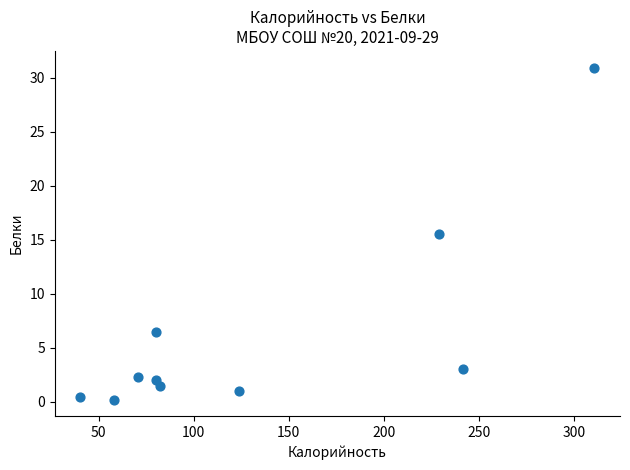

What Y value in the scatter plot is closest to 15?

15.6